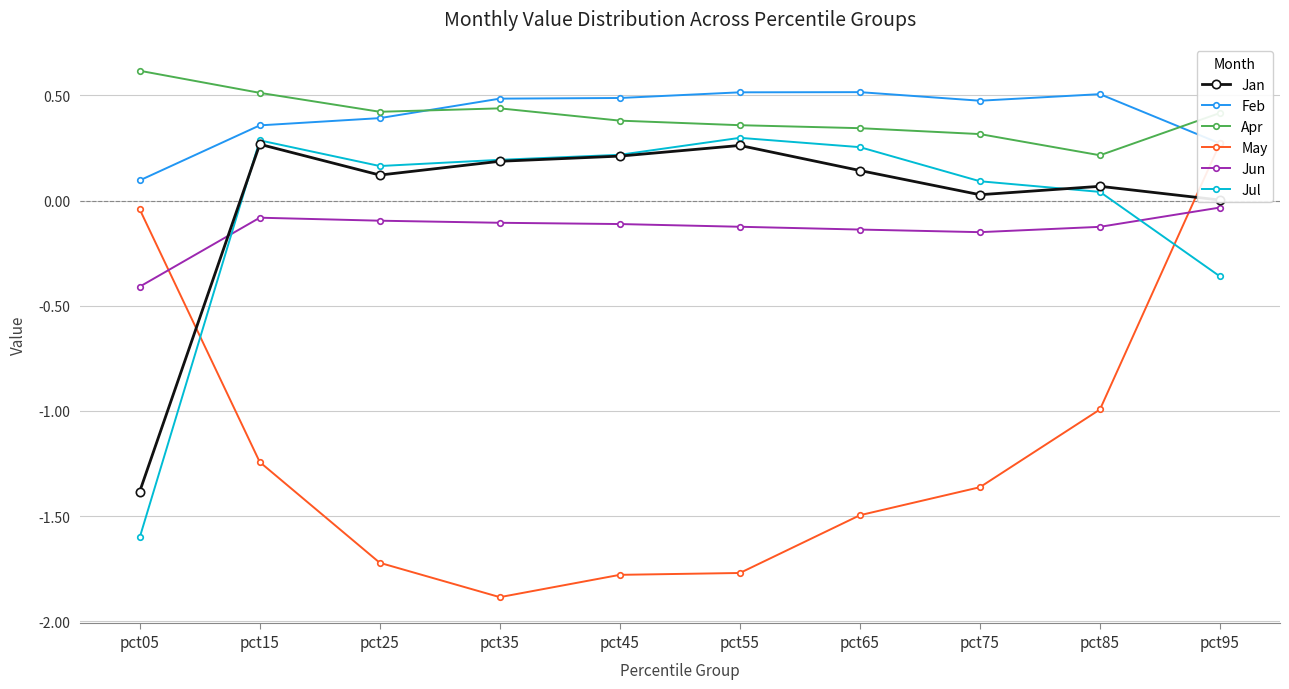

At which category is the sum across all series the highest?

pct95